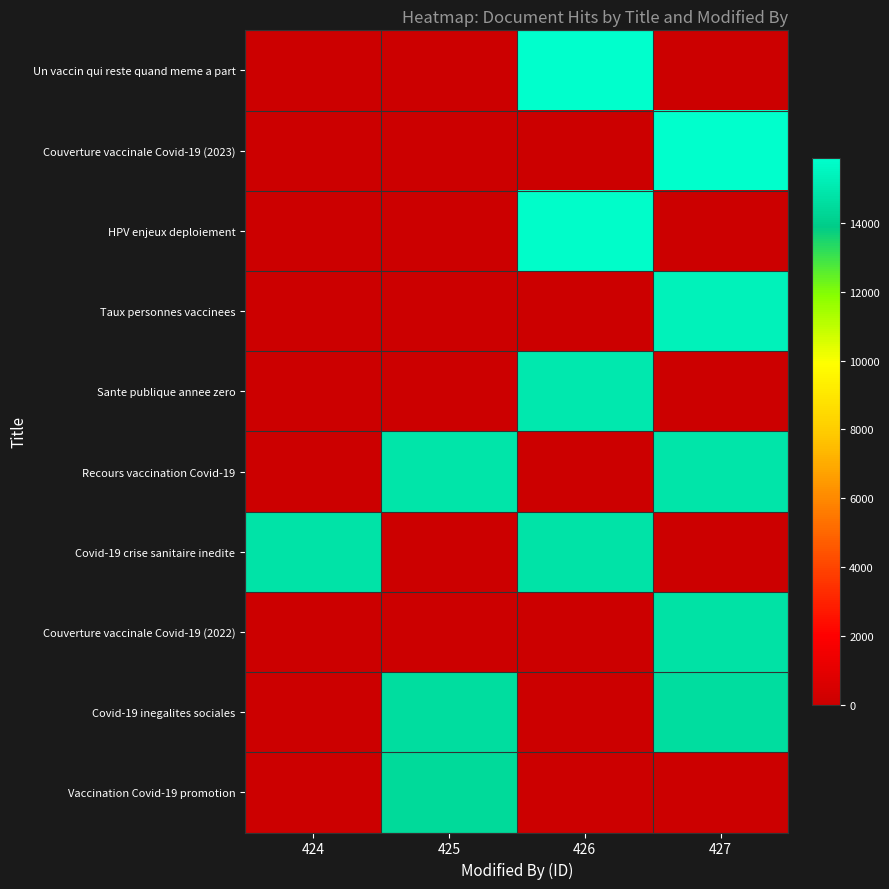

Reading right to left, list all the values displayed in this chart.

Un vaccin qui reste quand meme a part: 427=0	426=15888	425=0	424=0
Couverture vaccinale Covid-19 (2023): 427=15829	426=0	425=0	424=0
HPV enjeux deploiement: 427=0	426=15764	425=0	424=0
Taux personnes vaccinees: 427=15347	426=0	425=0	424=0
Sante publique annee zero: 427=0	426=14990	425=0	424=0
Recours vaccination Covid-19: 427=14835	426=0	425=14835	424=0
Covid-19 crise sanitaire inedite: 427=0	426=14809	425=0	424=14809
Couverture vaccinale Covid-19 (2022): 427=14748	426=0	425=0	424=0
Covid-19 inegalites sociales: 427=14548	426=0	425=14548	424=0
Vaccination Covid-19 promotion: 427=0	426=0	425=14434	424=0